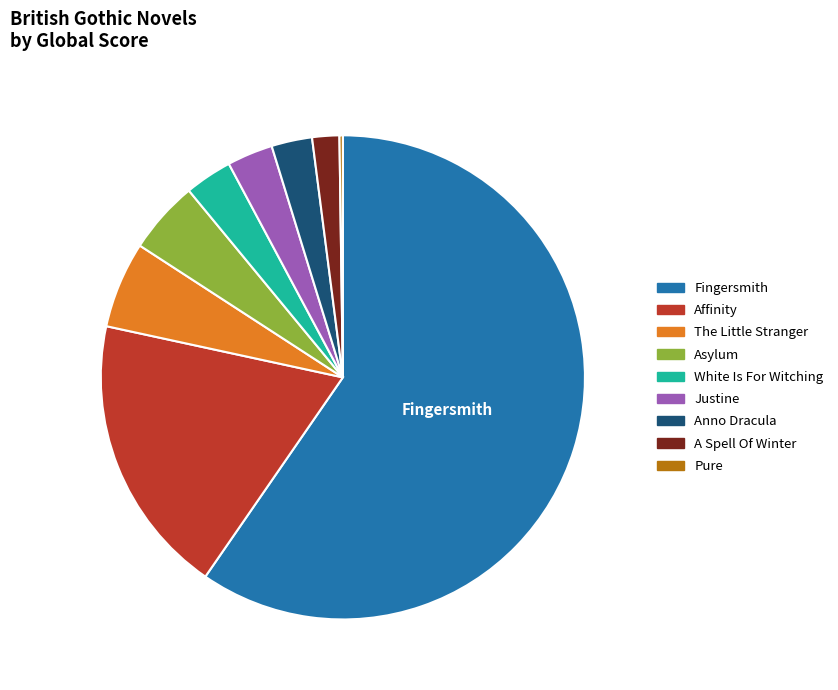

Is it true that The Little Stranger is 6% of the pie?

True